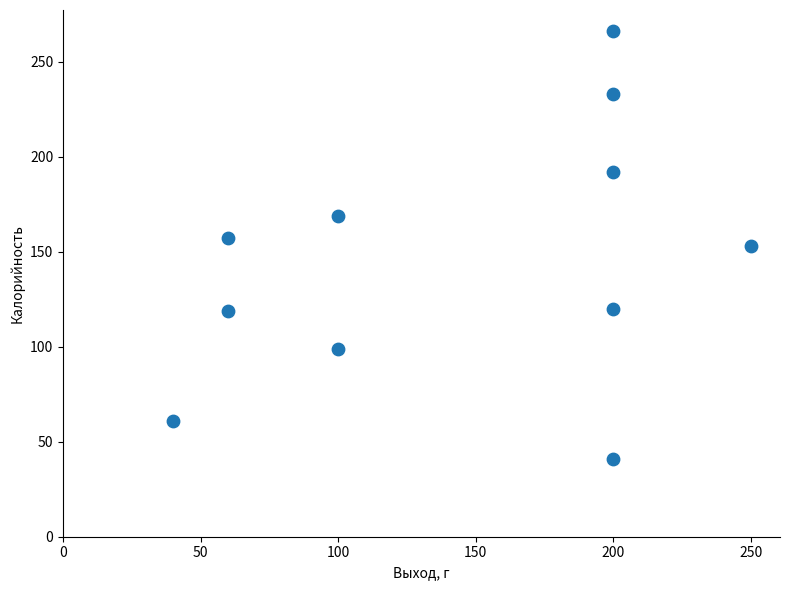

What is the average Y value?

146